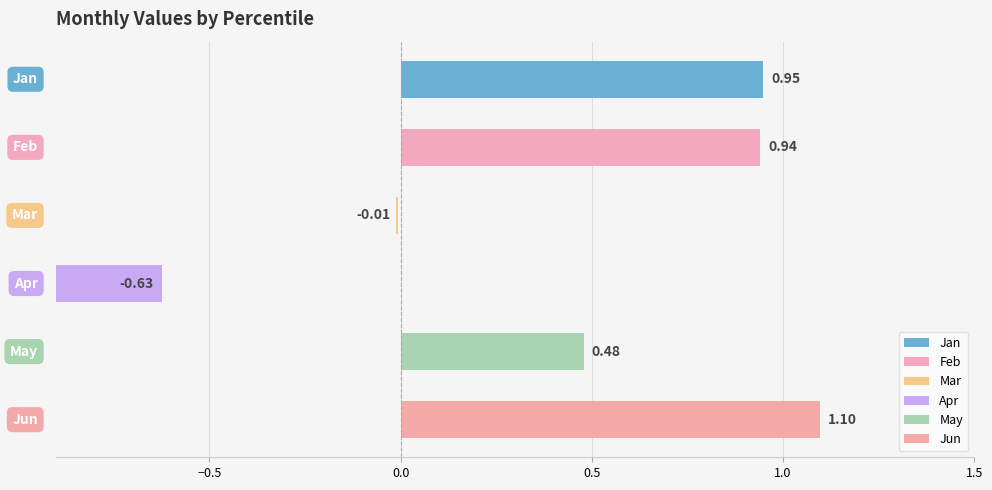

Does the chart contain stacked bars?

No